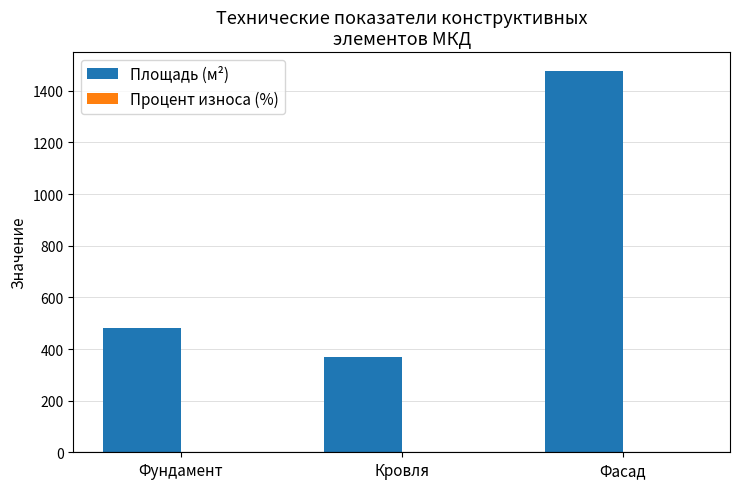

Which category has the highest value across all series?

Фасад